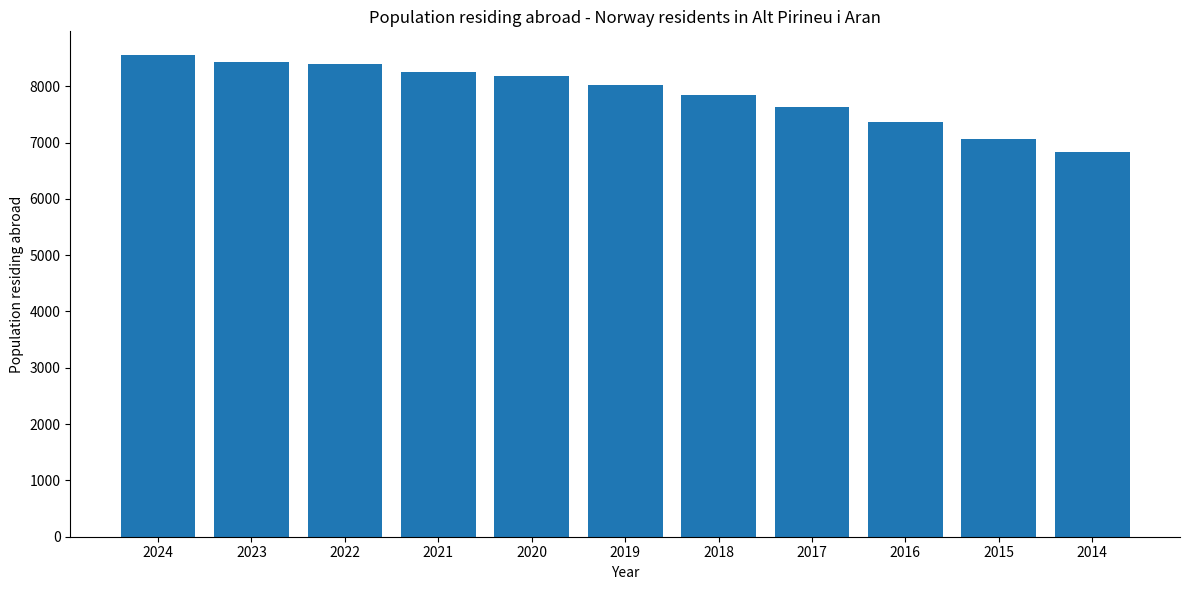

What is the minimum value shown in the chart?

6832